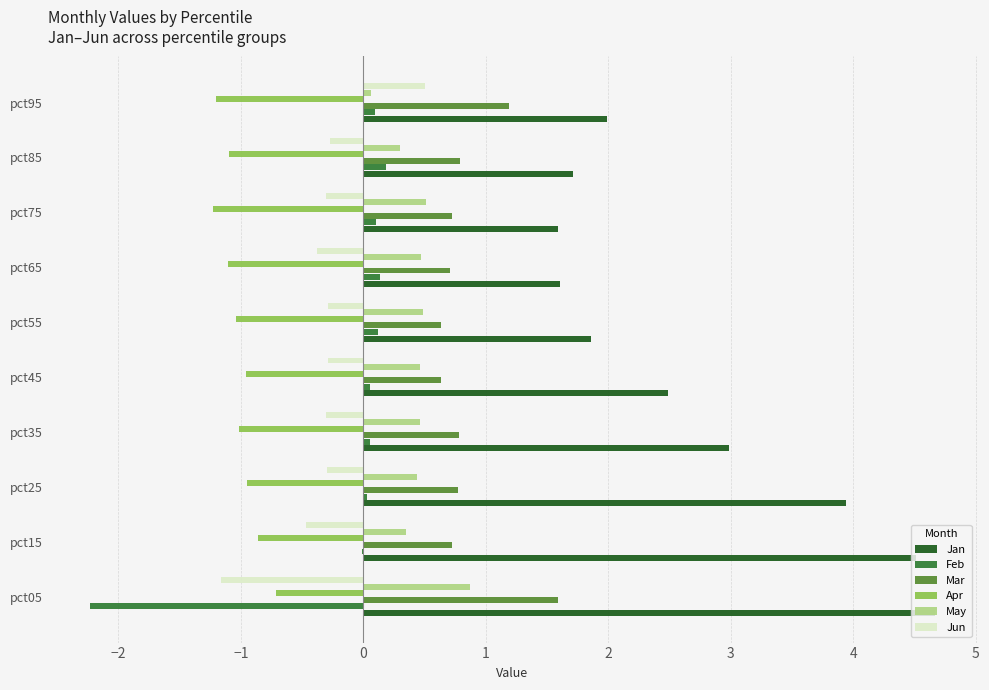

What is the maximum value for Jun?

0.5